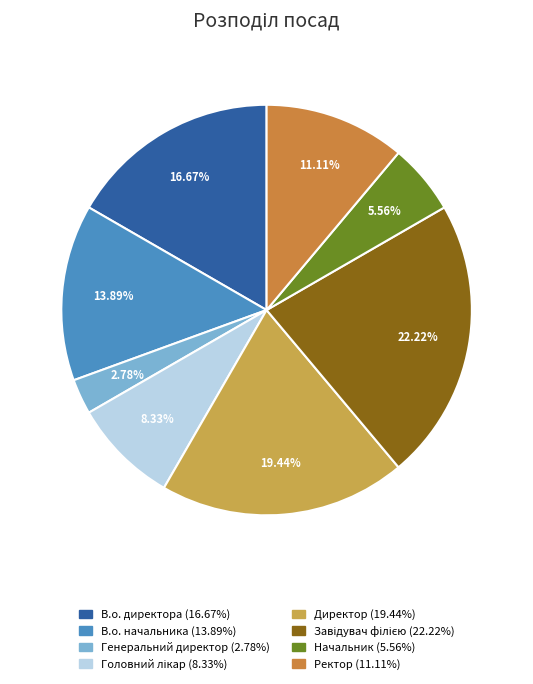

Count the number of slices in the pie.

8